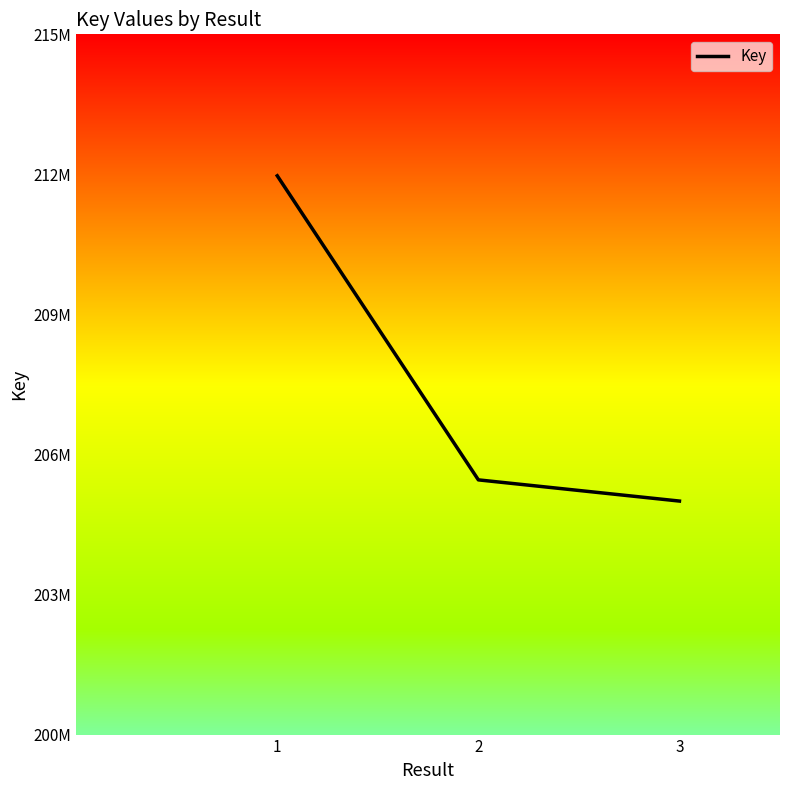

List the labels in order of value, largest first.

1, 2, 3